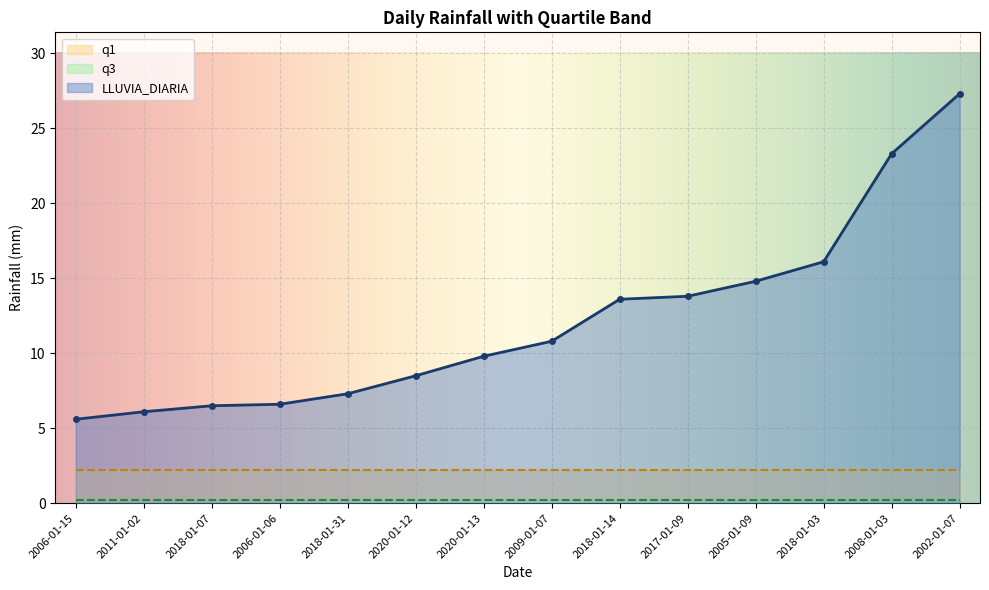

What is the value of the LLUVIA_DIARIA point at the 5th from the left?

7.3